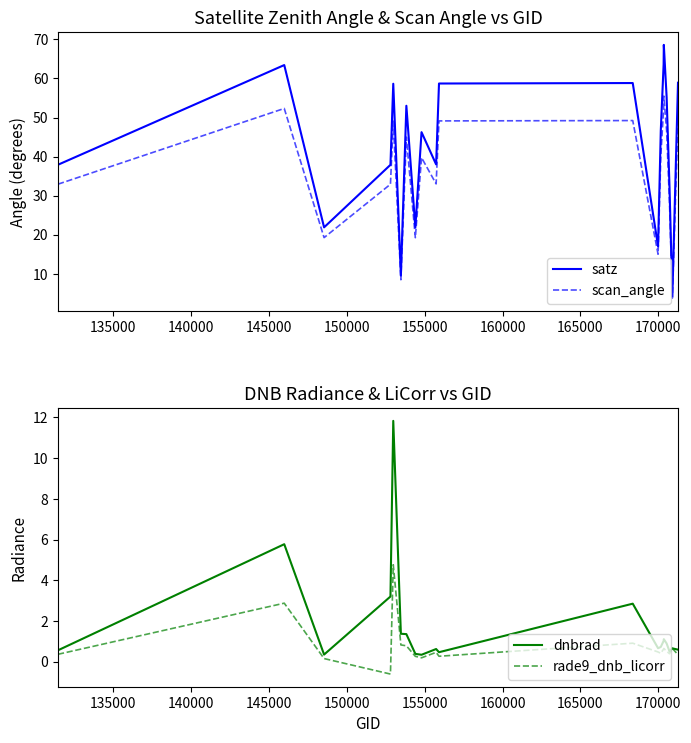

Where does the scan_angle series first go above 40?

135000